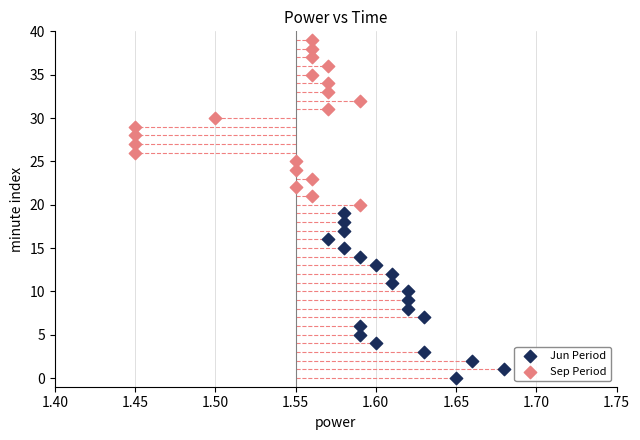

Which series reaches the maximum Y coordinate?

Sep Period